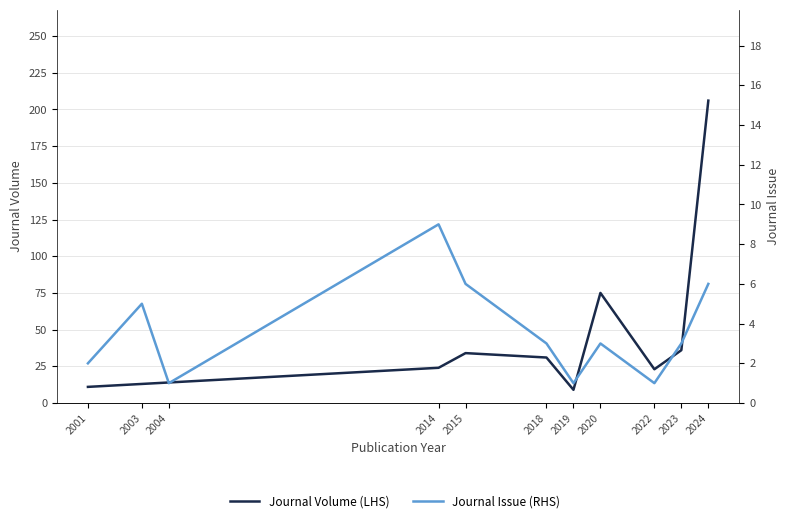

What is the sum of all Journal Issue (RHS) values?

40